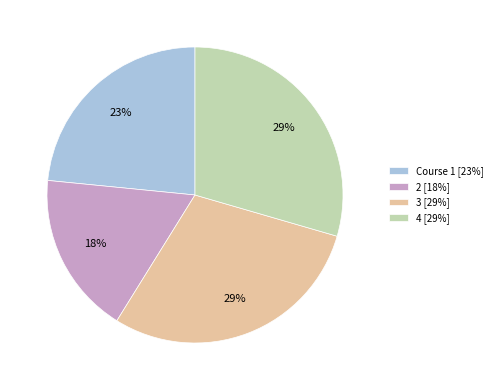

Is there any slice that represents more than half of the pie?

No